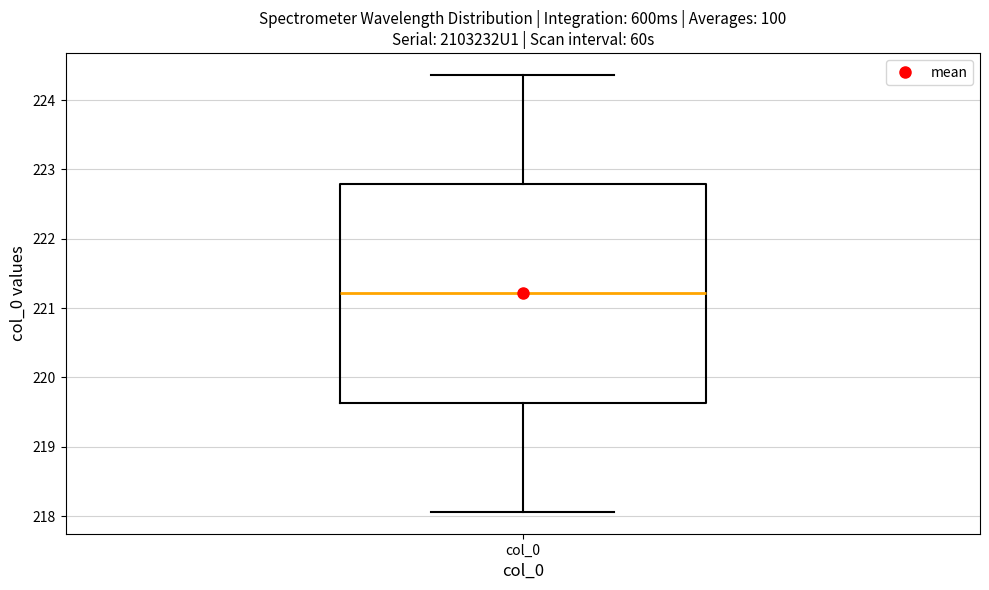

Where does the median line of the box for col_0 sit on the y-axis? The values are not printed on the chart, so give them approximately, as read against the axis.

221.2